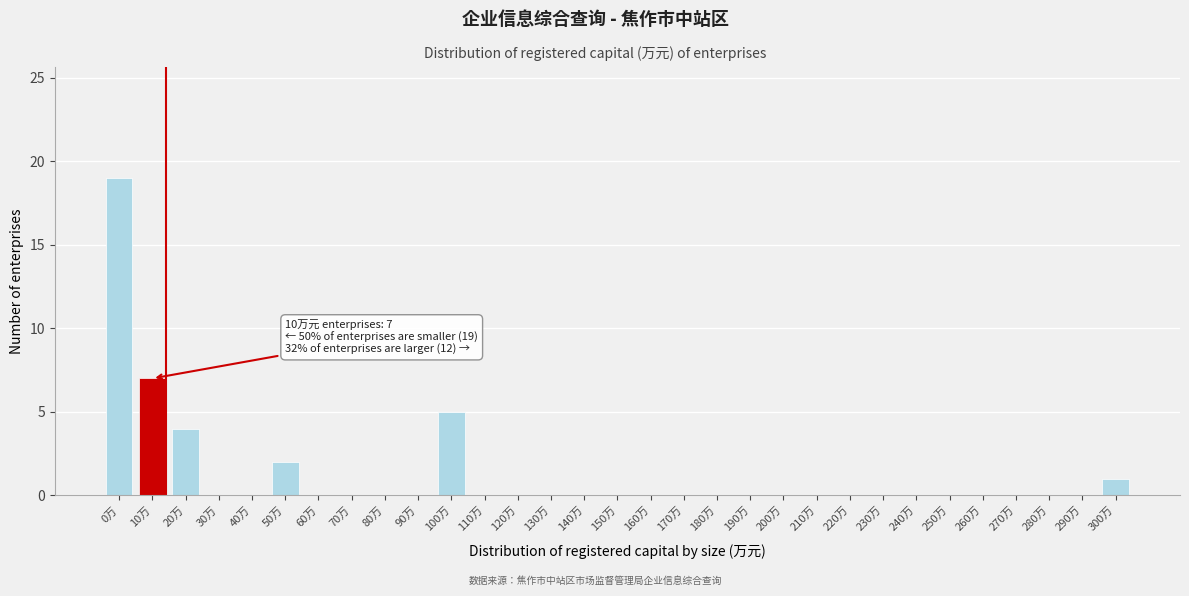

Where is the data nearest to the value 9?

10万